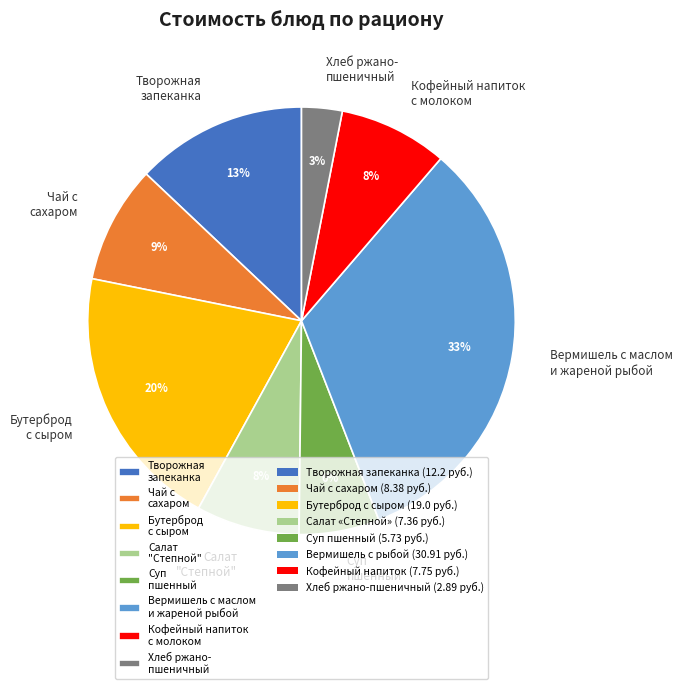

Is Хлеб ржано- пшеничный the majority of the pie?

No